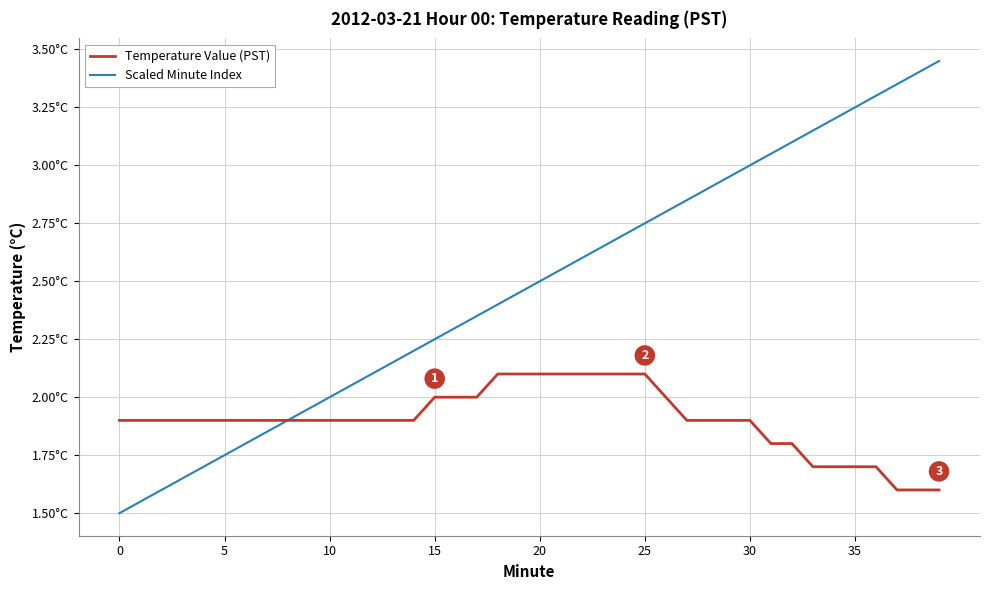

True or false: Temperature Value (PST) and Scaled Minute Index cross at least once.

False